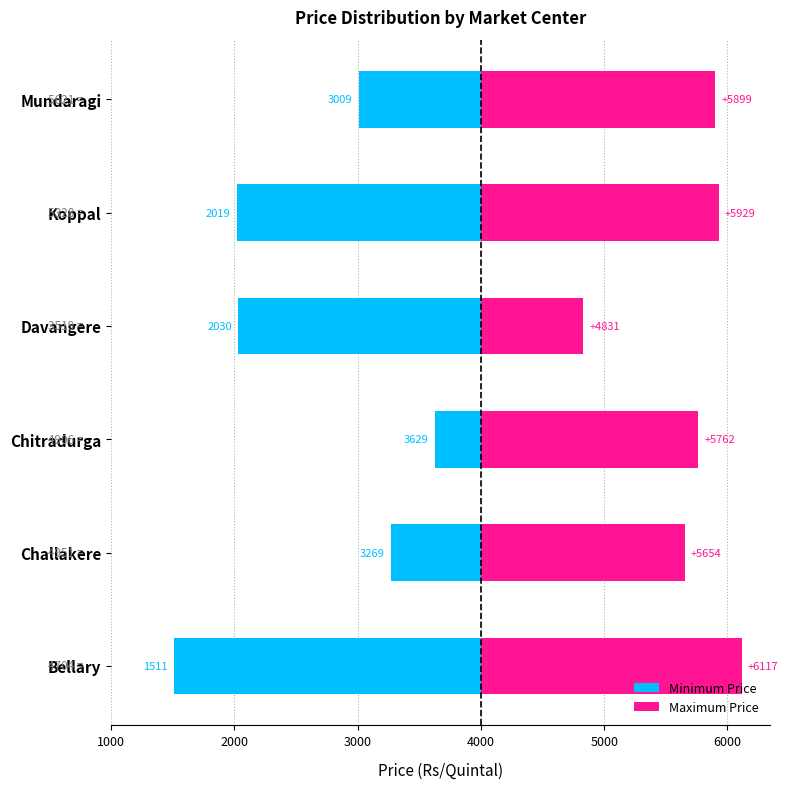

How many series are shown in this chart?

2